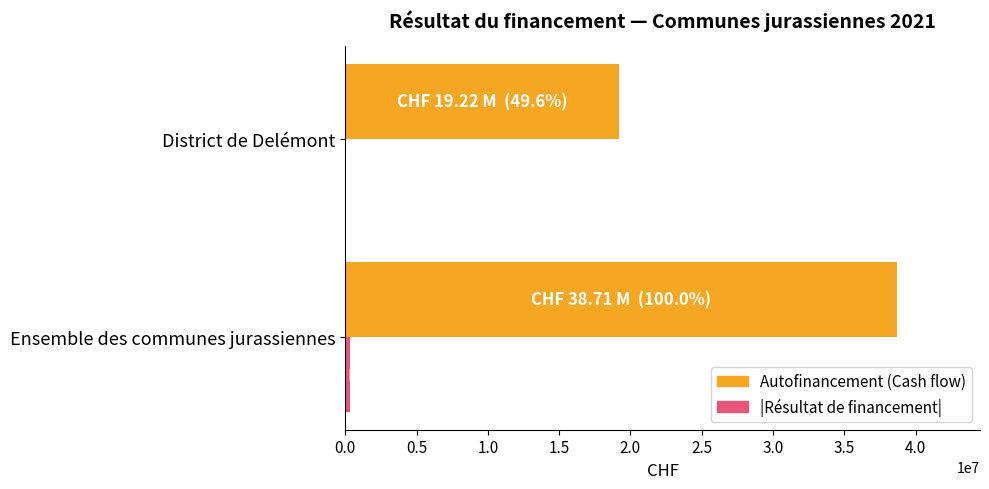

What is the total value across all series at District de Delémont?

19218777.8